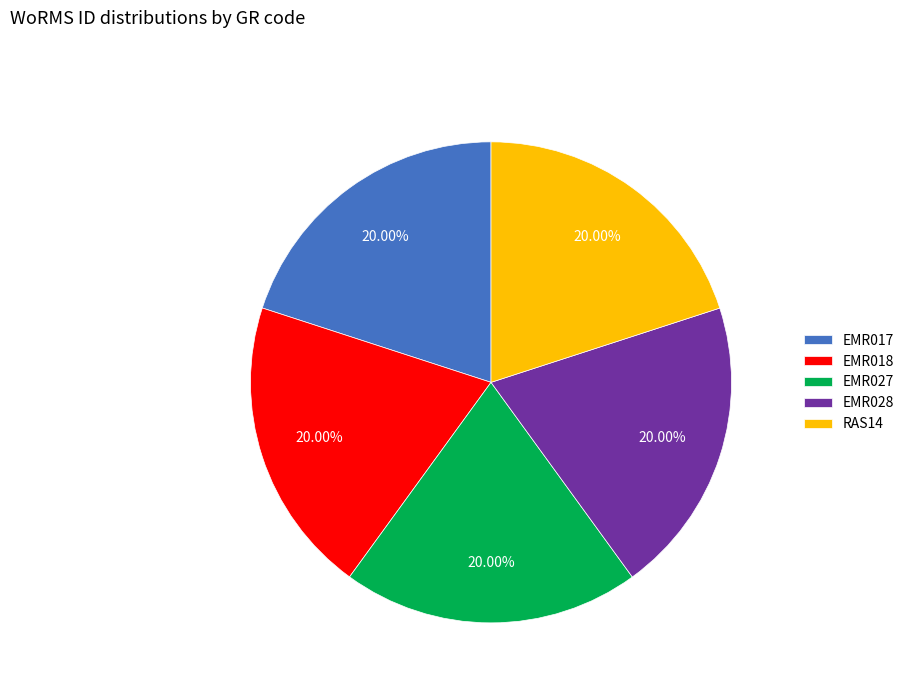

True or false: EMR017 accounts for 29% of the total.

False